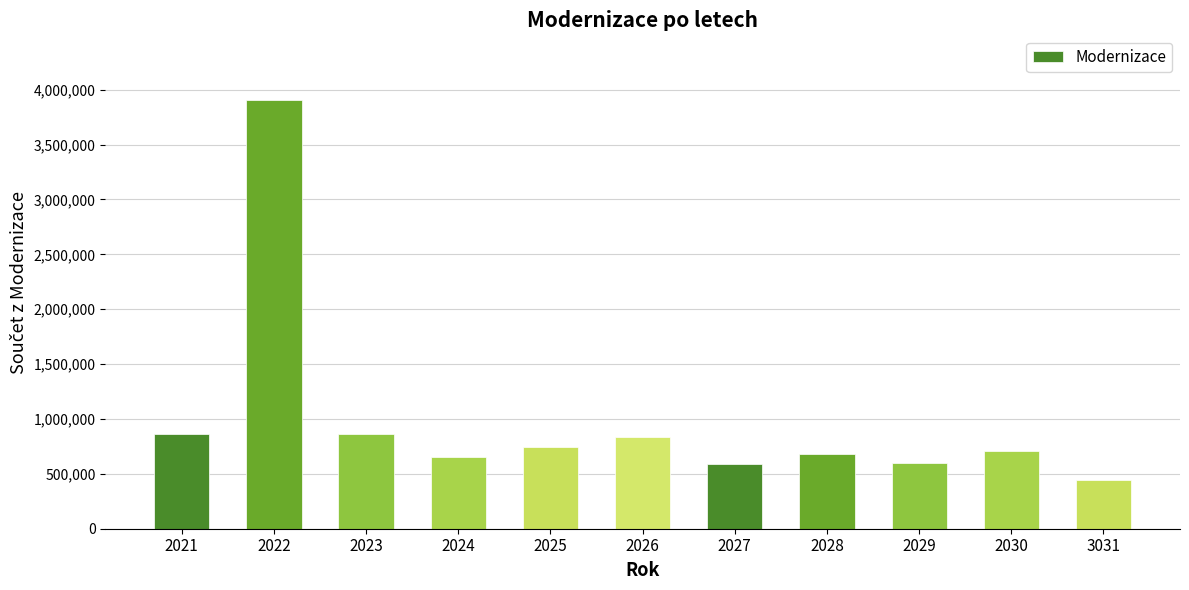

Where does the data first go above 705000?

2021